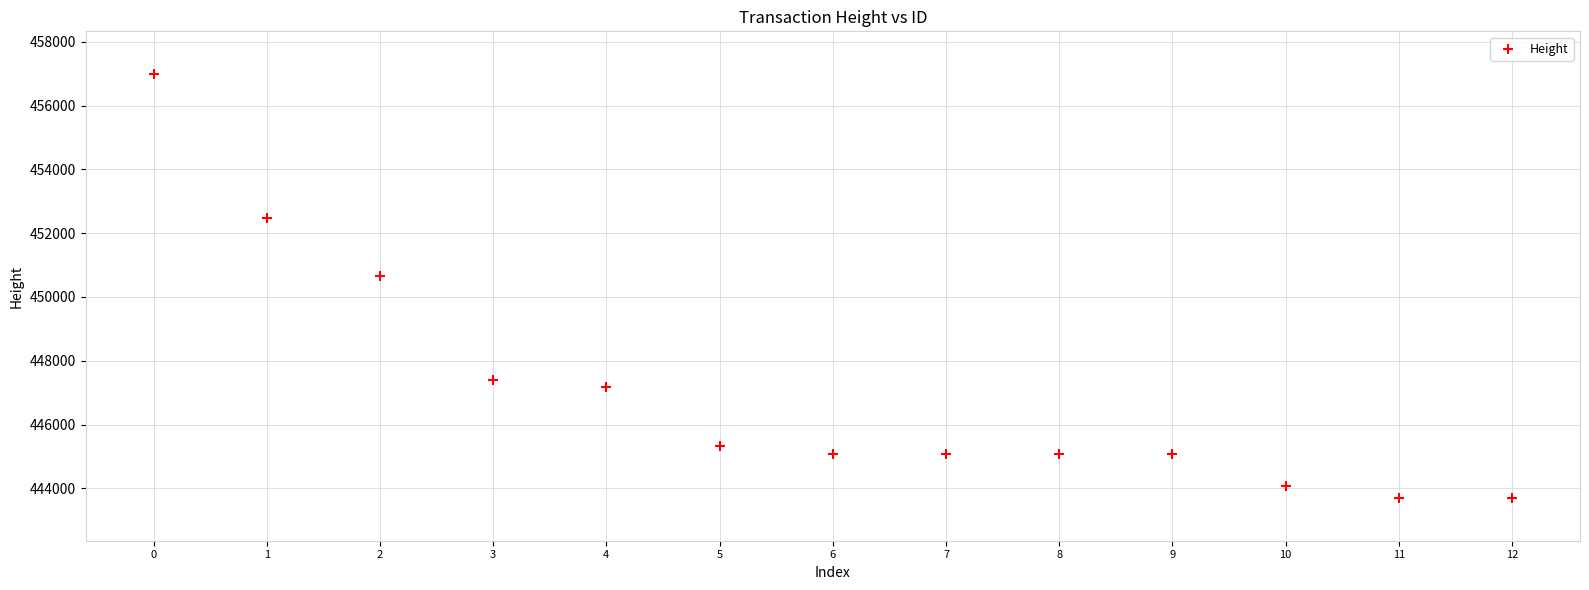

What Y value in the scatter plot is closest to 450342?

450641